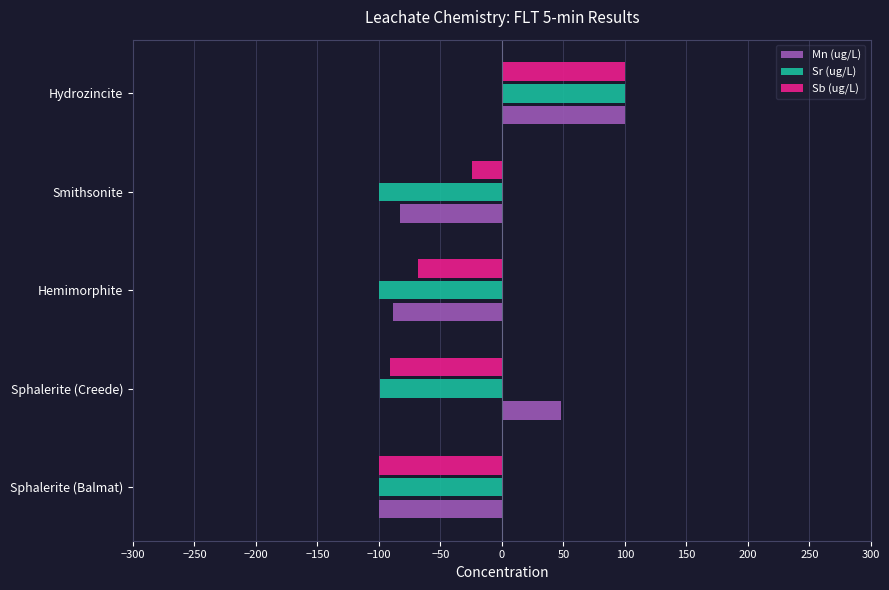

The Mn (ug/L) series shows -83.2 at Smithsonite. True or false?

True